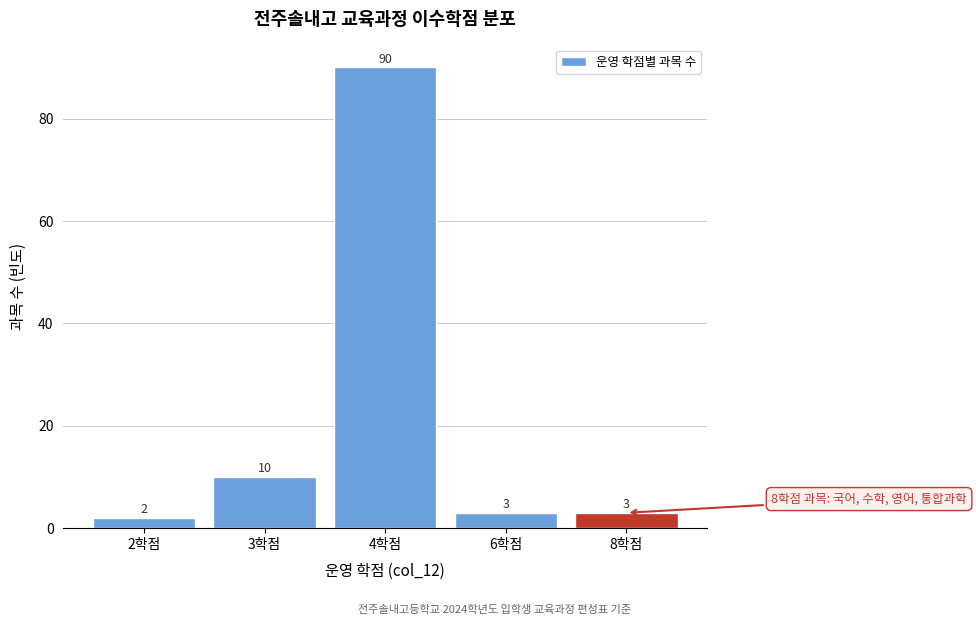

Reading left to right, transcribe all the data shown in this chart.

2학점=2	3학점=10	4학점=90	6학점=3	8학점=3